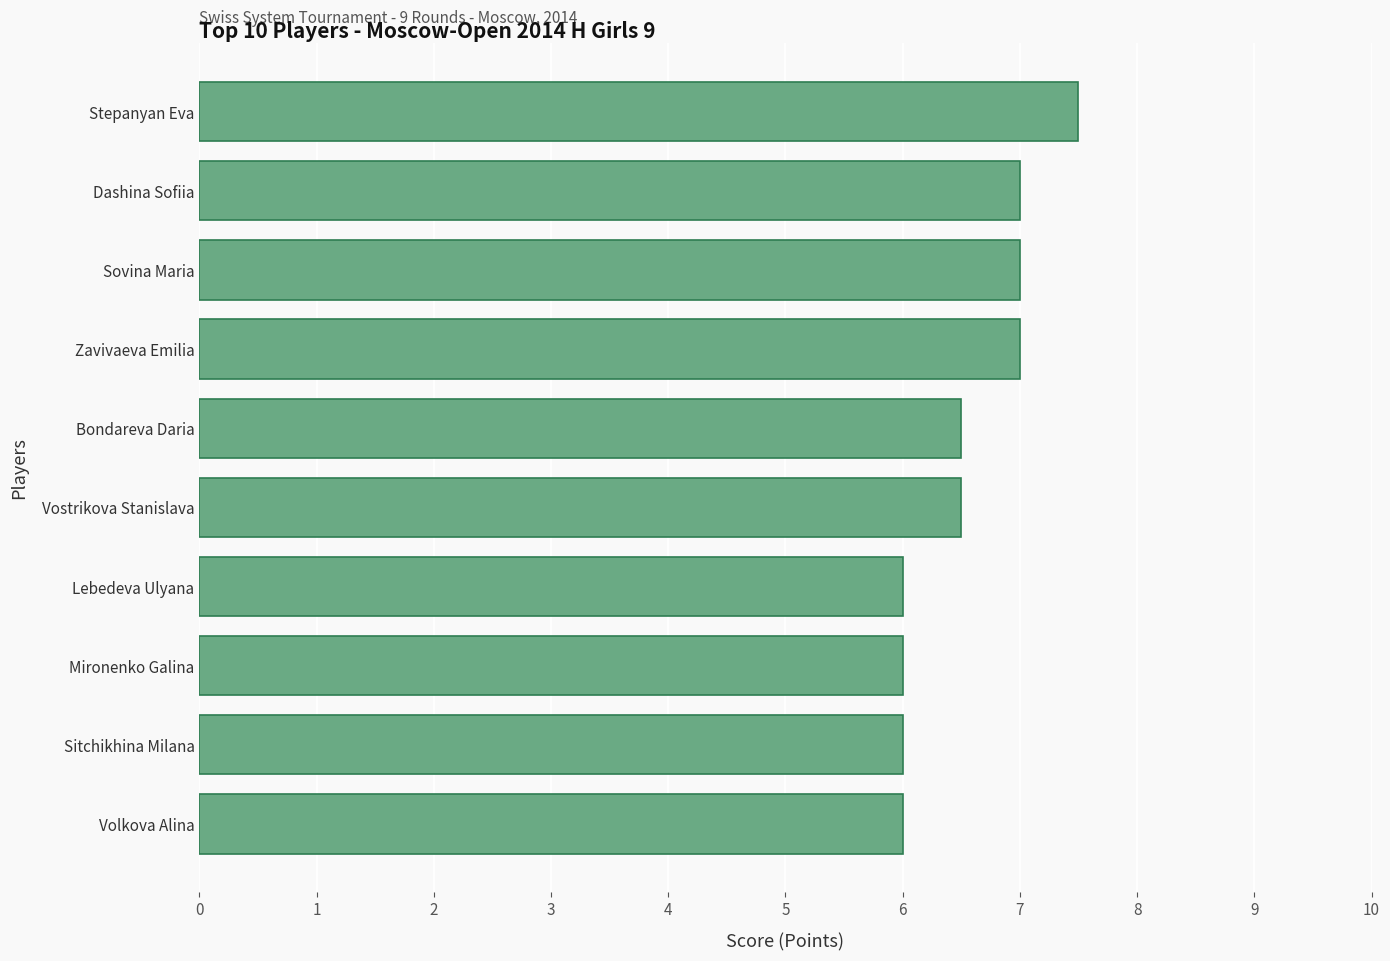

Reading bottom to top, transcribe all the data shown in this chart.

6.0	6.0	6.0	6.0	6.5	6.5	7.0	7.0	7.0	7.5